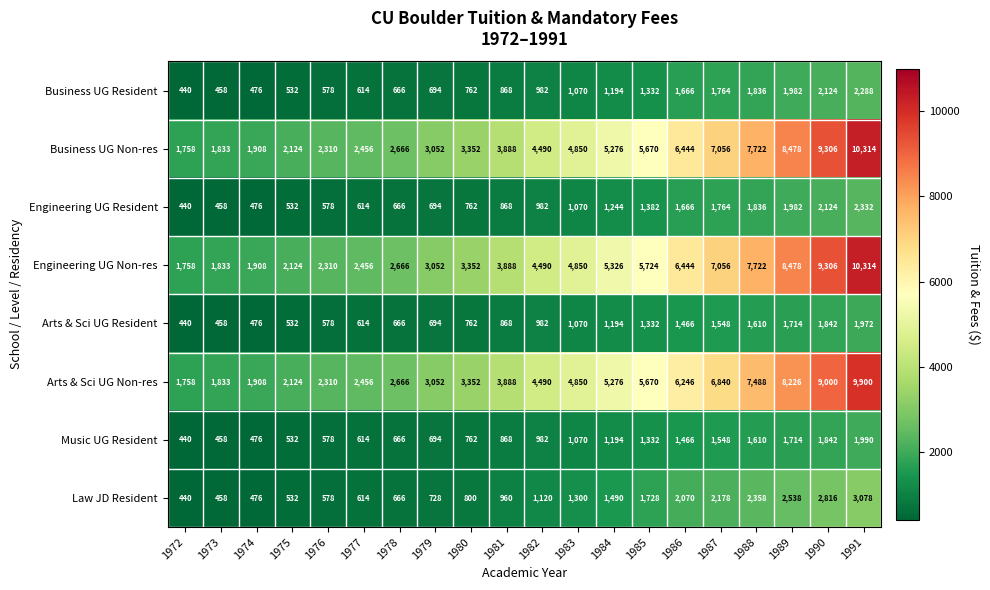

How many categories are shown in the chart?

20